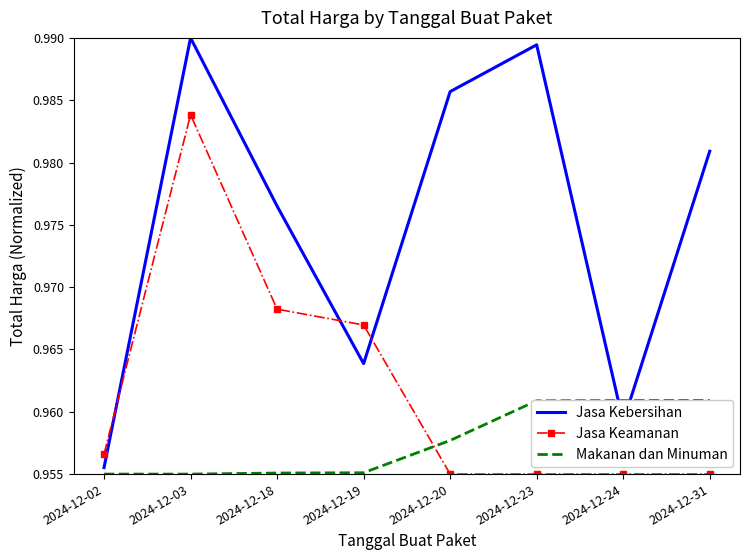

Reading left to right, list all the values displayed in this chart.

Jasa Kebersihan: 1.0	1.0	1.0	1.0	1.0	1.0	1.0	1.0
Jasa Keamanan: 1.0	1.0	1.0	1.0	1.0	1.0	1.0	1.0
Makanan dan Minuman: 1.0	1.0	1.0	1.0	1.0	1.0	1.0	1.0